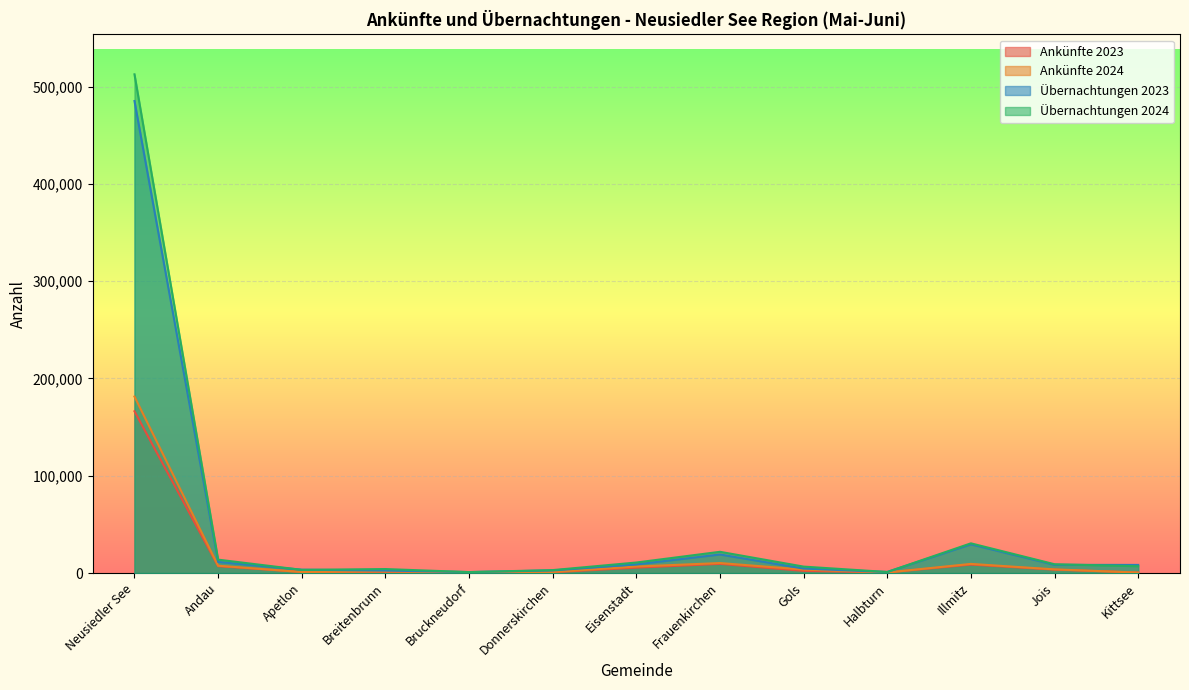

True or false: Übernachtungen 2024 and Ankünfte 2024 intersect in this chart.

False